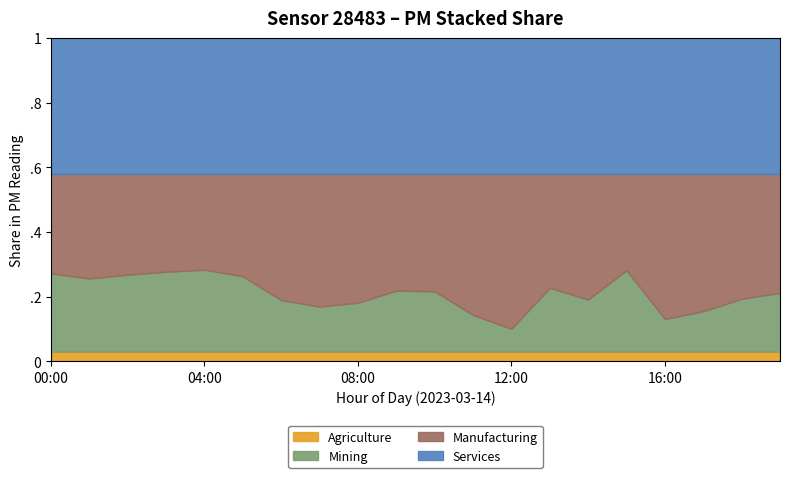

Does the chart have visible grid lines?

No